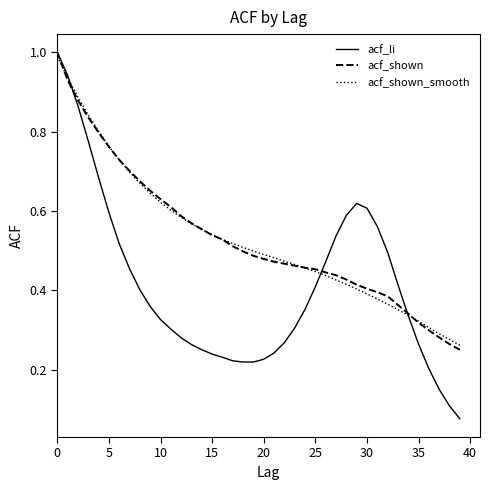

True or false: acf_shown and acf_shown_smooth intersect in this chart.

True